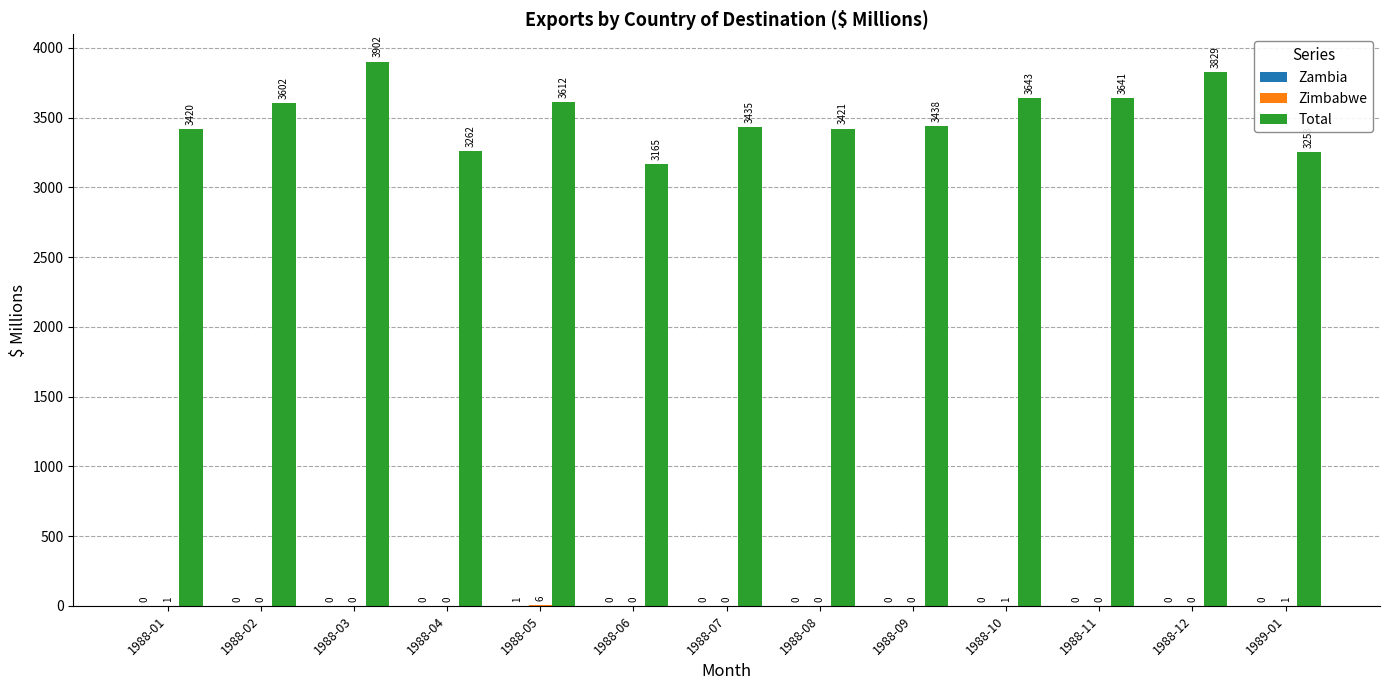

At which category is the sum across all series the highest?

1988-03